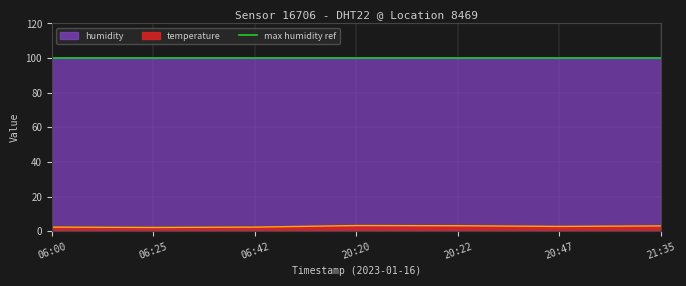

Is it true that temperature equals 3.2 at 20:22?

True